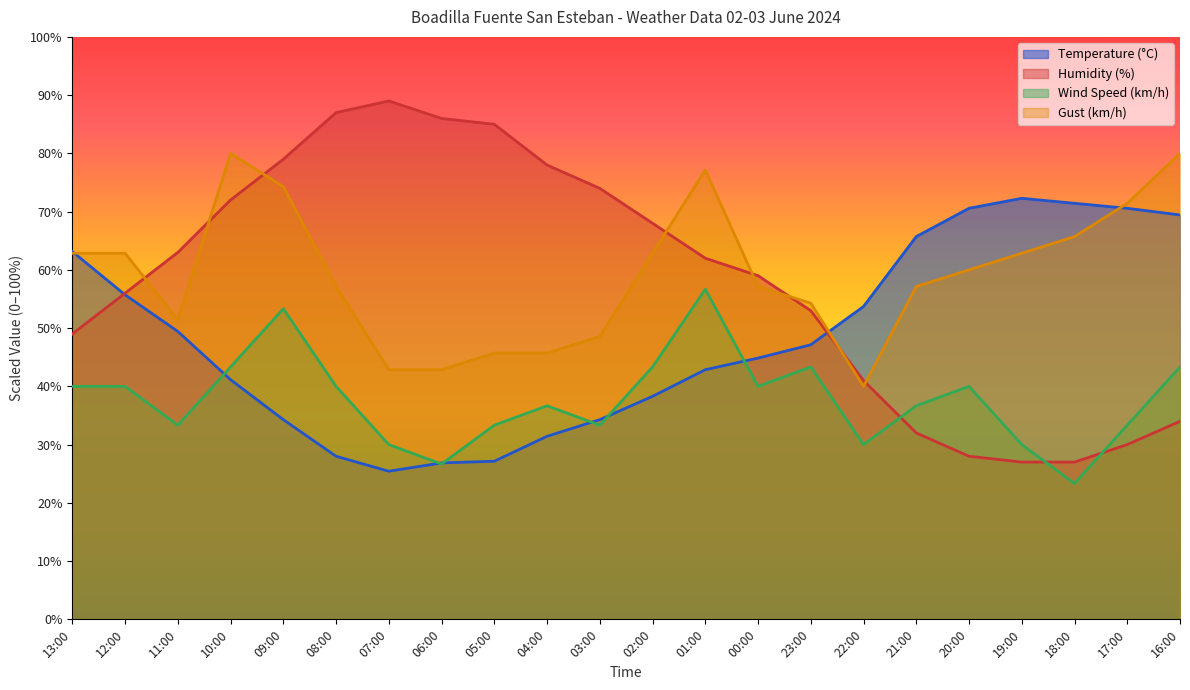

True or false: Gust (km/h) has more than 0 points higher than both neighbors.

True